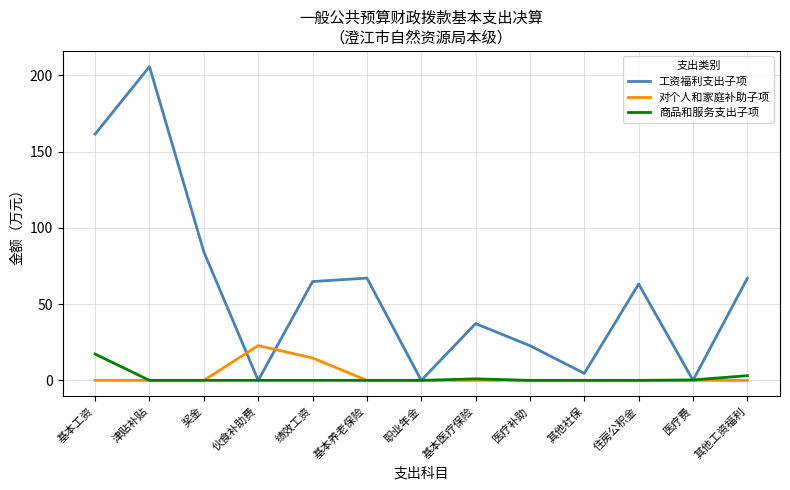

Is the value of 对个人和家庭补助子项 at 医疗补助 greater than the value of 工资福利支出子项 at 基本工资?

No